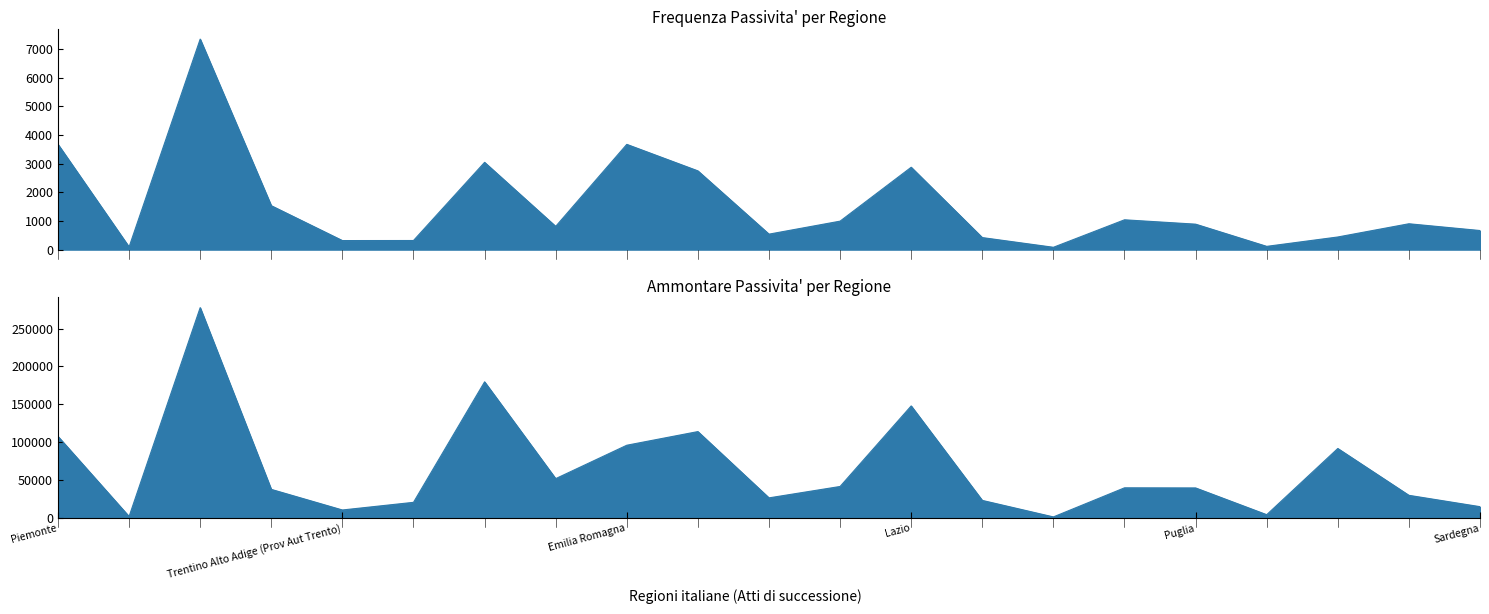

Which series changed the most between Friuli Venezia Giulia and Toscana?

Ammontare Passivita